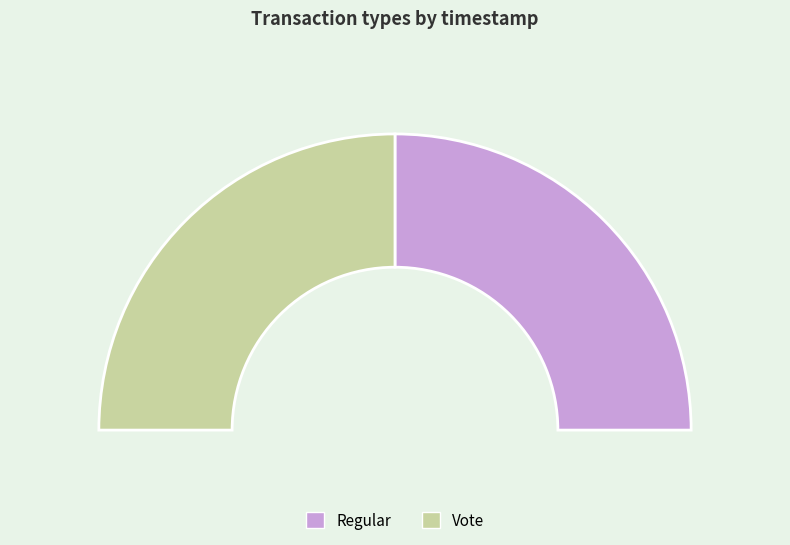

Is it true that Regular is 50% of the pie?

True